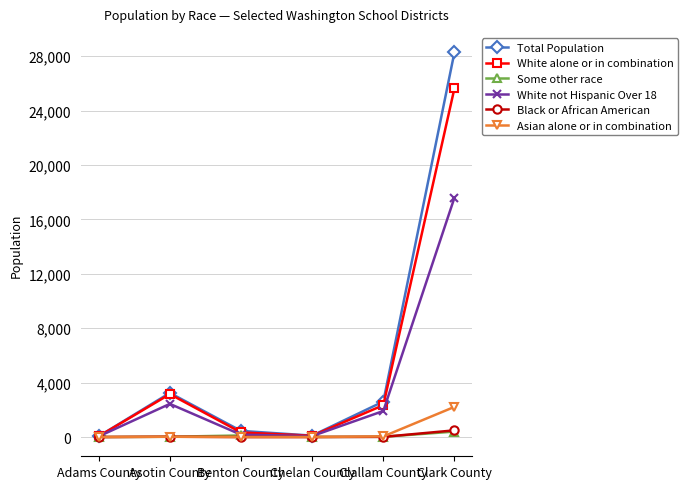

The value of Asian alone or in combination at Benton County is 1364. True or false?

False